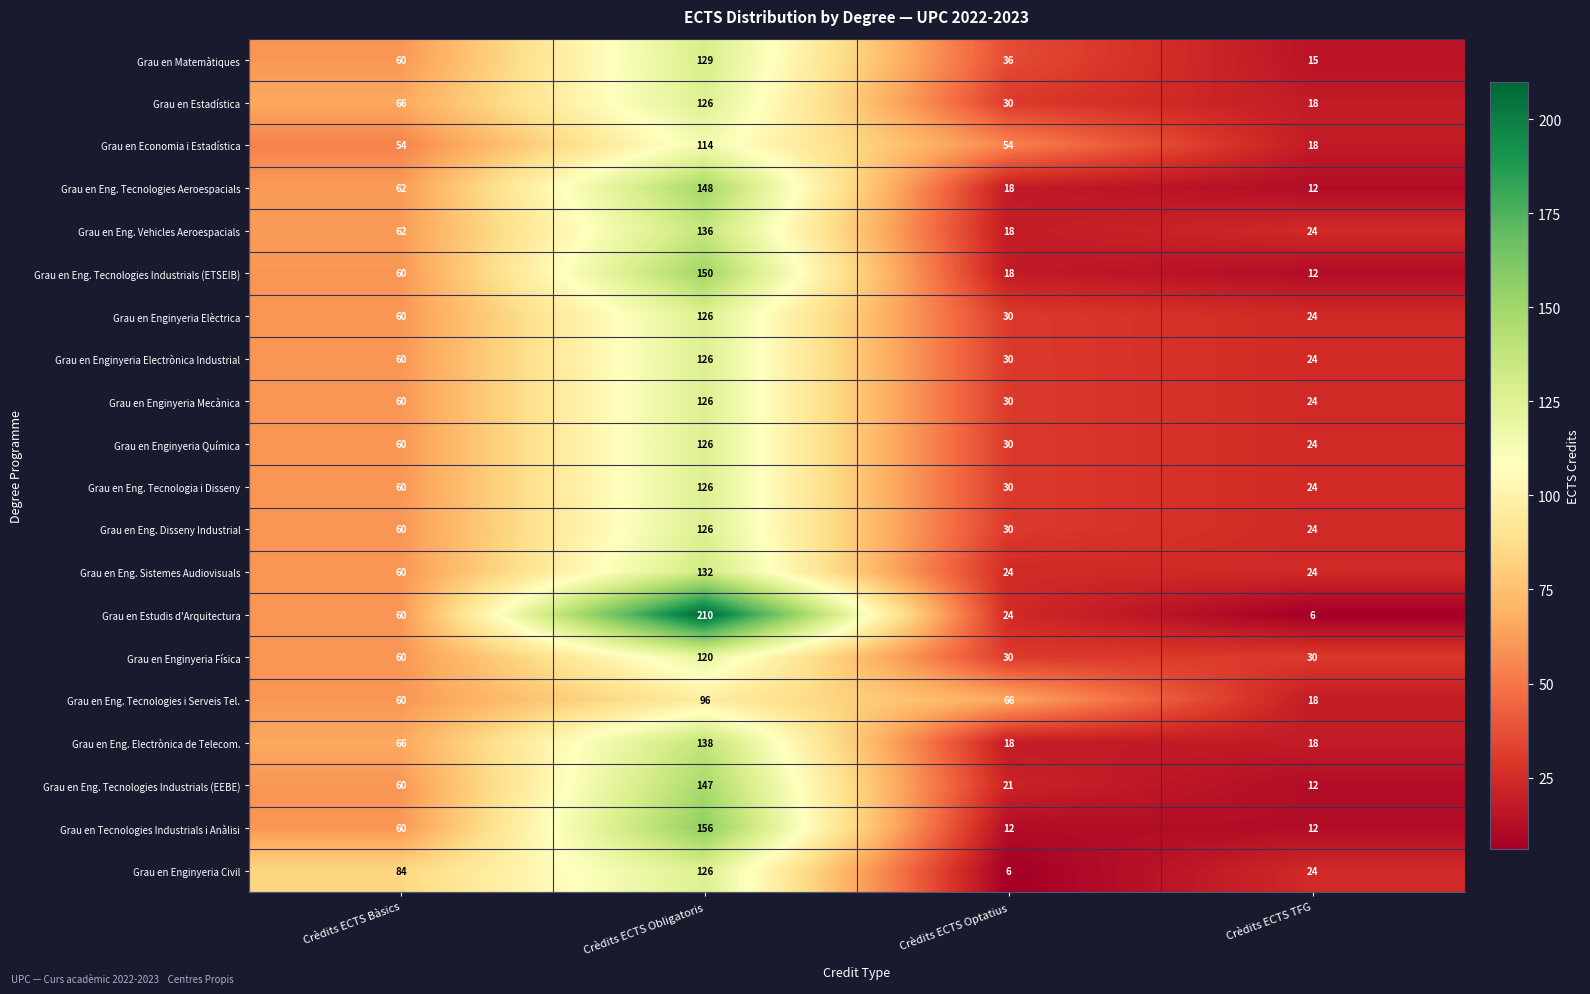

Which series has the largest range (max minus min)?

Grau en Estudis d'Arquitectura